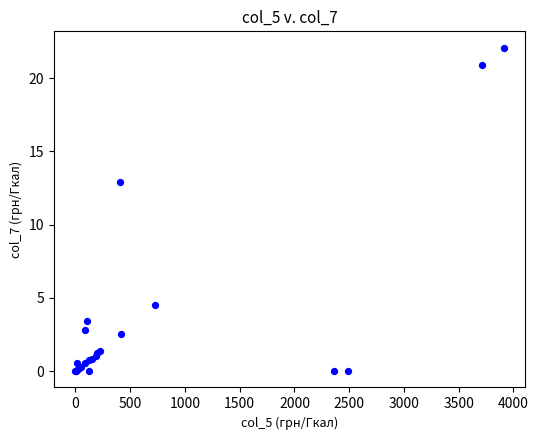

What Y value in the scatter plot is closest to 11?

12.9